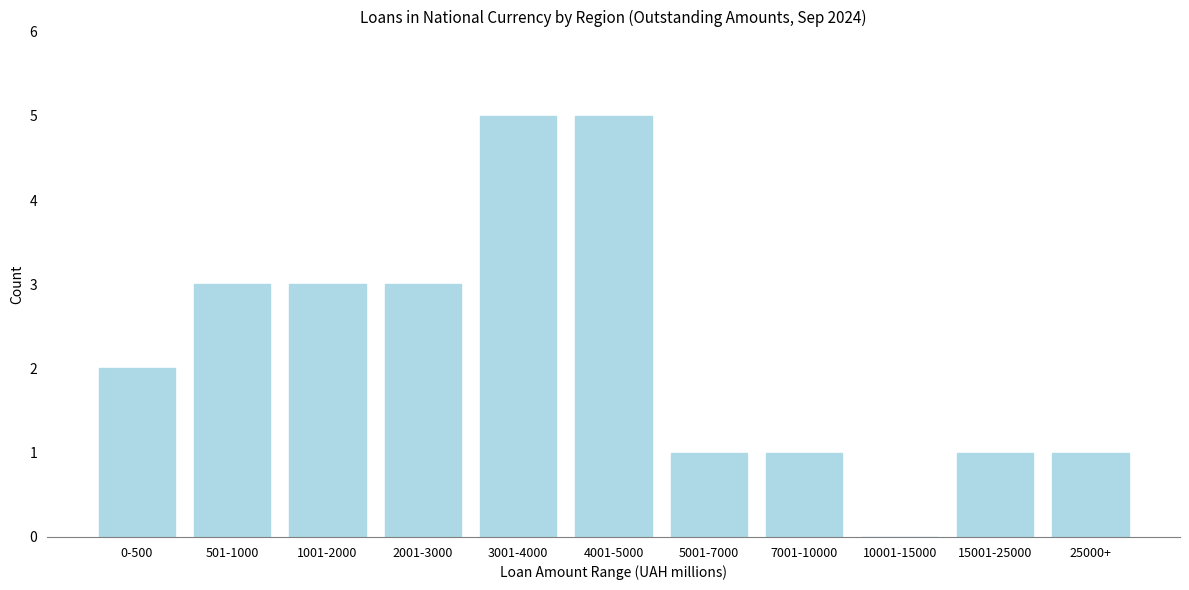

Reading left to right, transcribe all the data shown in this chart.

0-500=2	501-1000=3	1001-2000=3	2001-3000=3	3001-4000=5	4001-5000=5	5001-7000=1	7001-10000=1	10001-15000=0	15001-25000=1	25000+=1